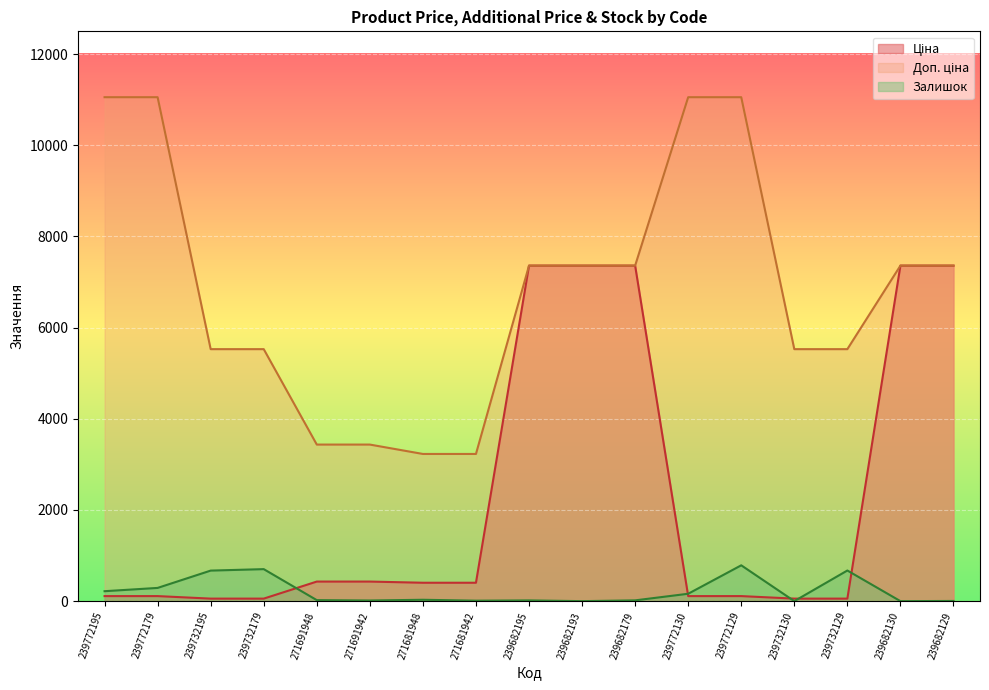

How many lines are shown in the chart?

3